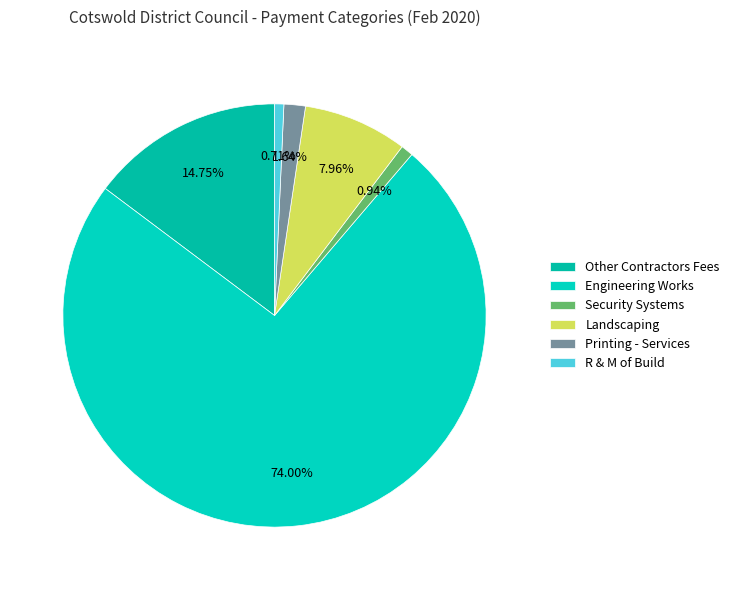

Count the number of slices in the pie.

6